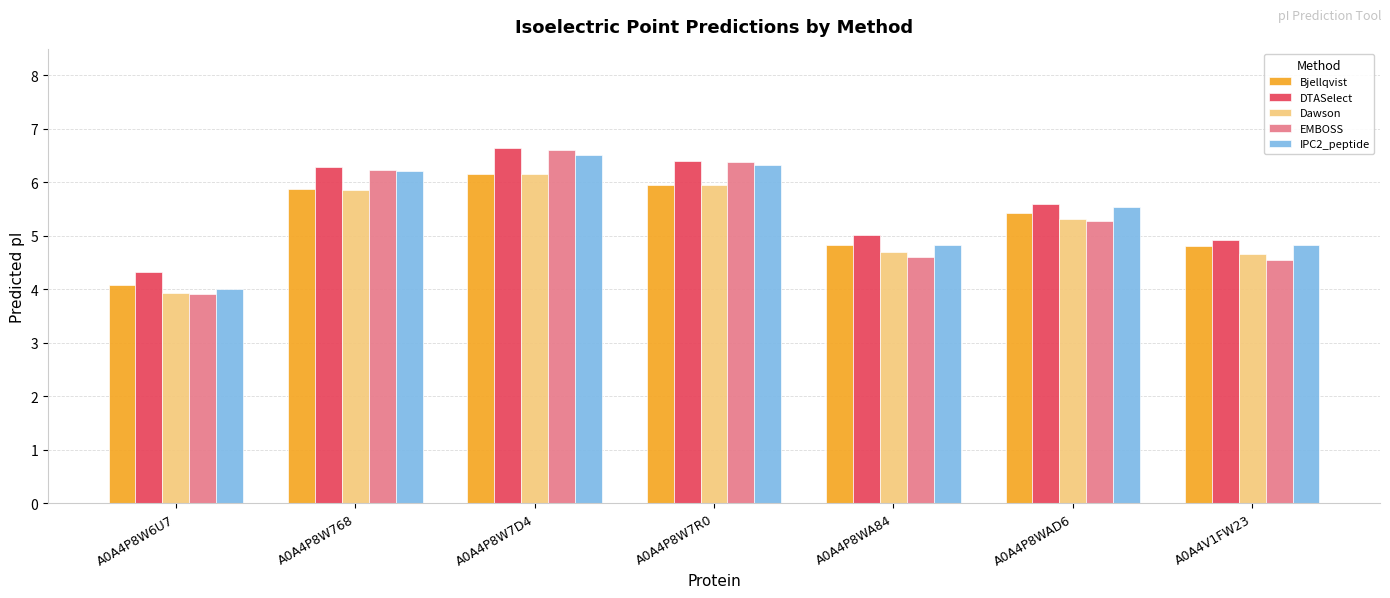

How many bars are there in each group?

5